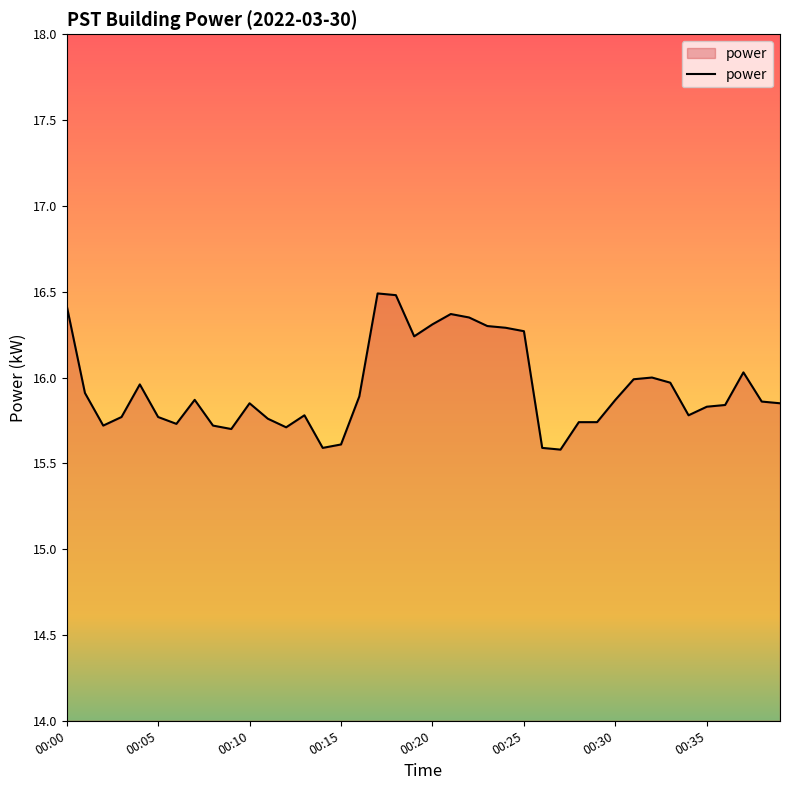

What is the smallest value displayed?

15.6